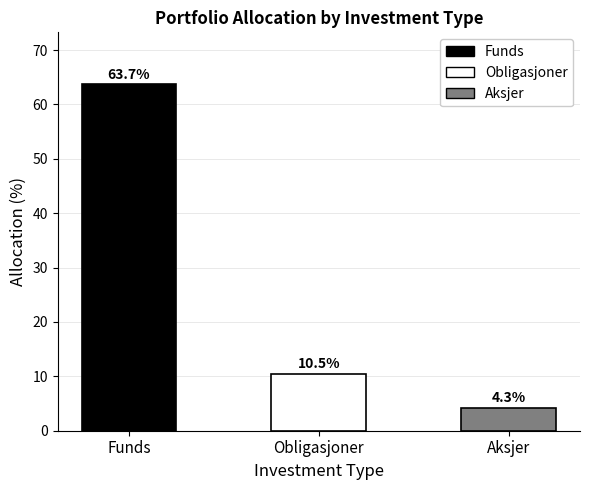

Count the number of data series in this chart.

1